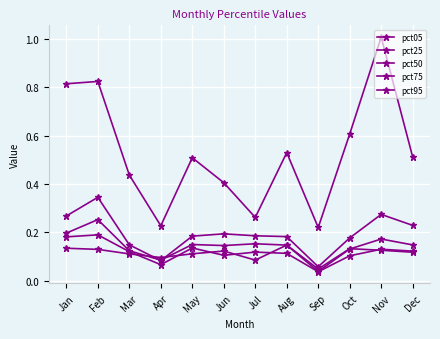

True or false: pct05 has more than 2 interior local peaks.

True